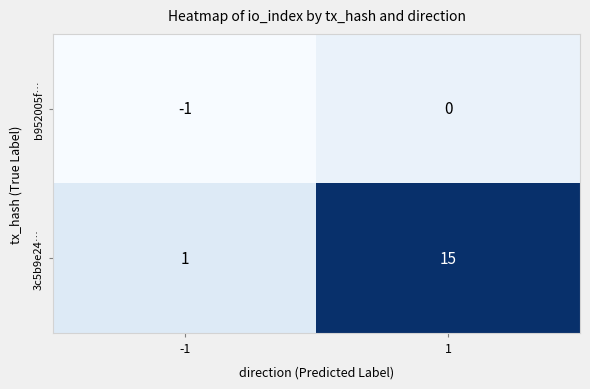

The 3c5b9e24… series shows 1 at -1. True or false?

True